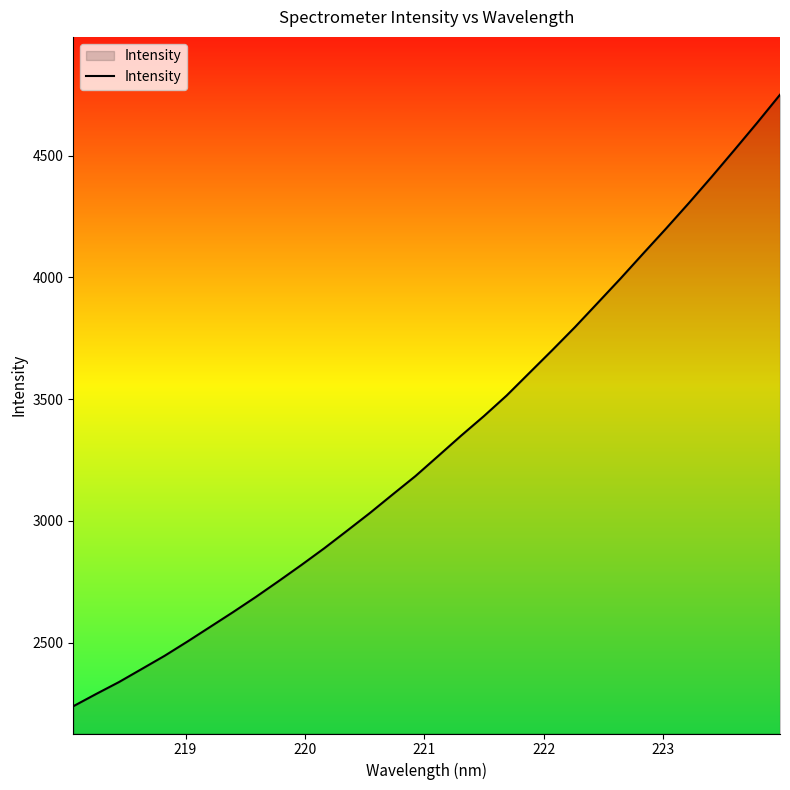

True or false: the data has more than 1 interior local peaks.

False